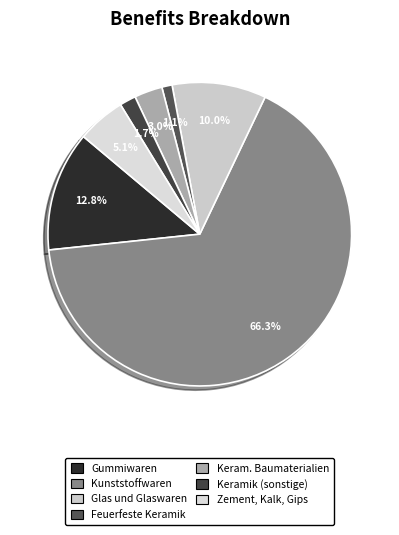

How many segments does this pie chart have?

7